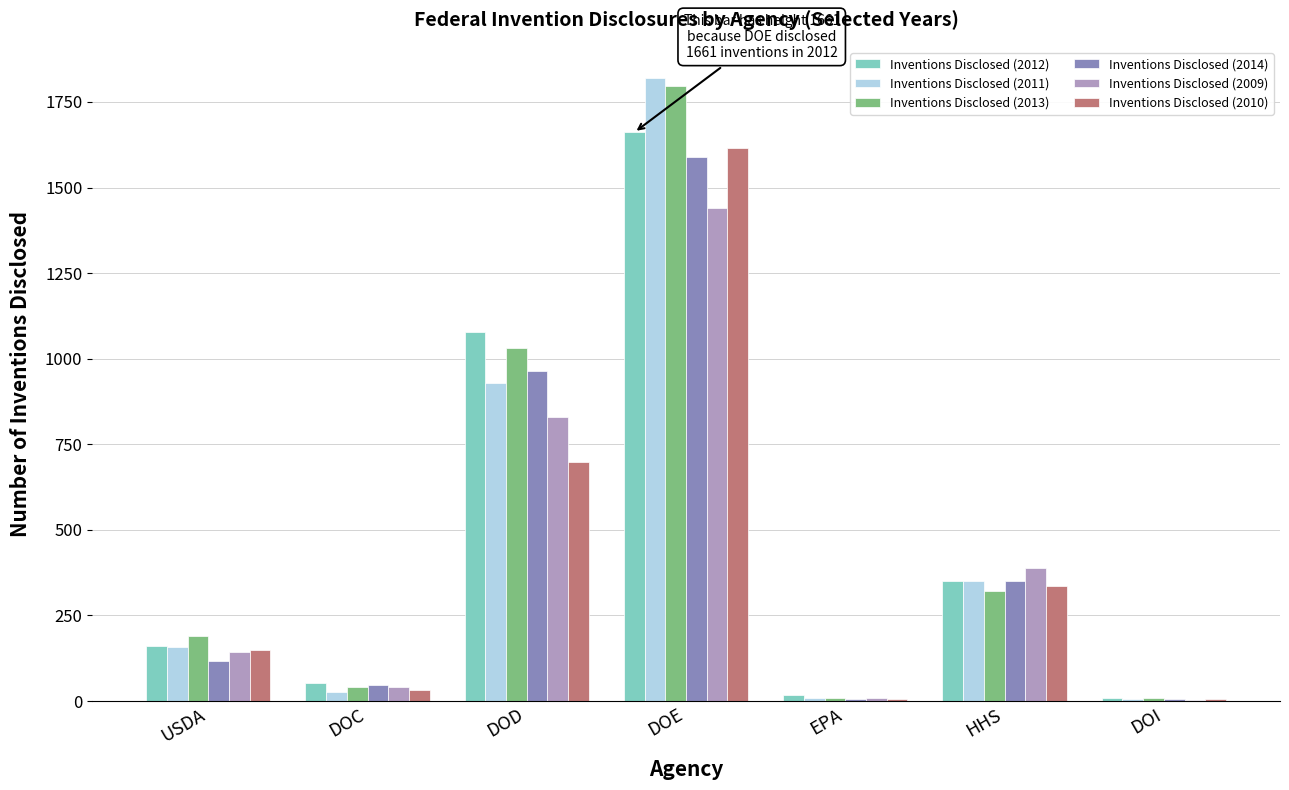

Which label corresponds to the largest value in the chart?

DOE